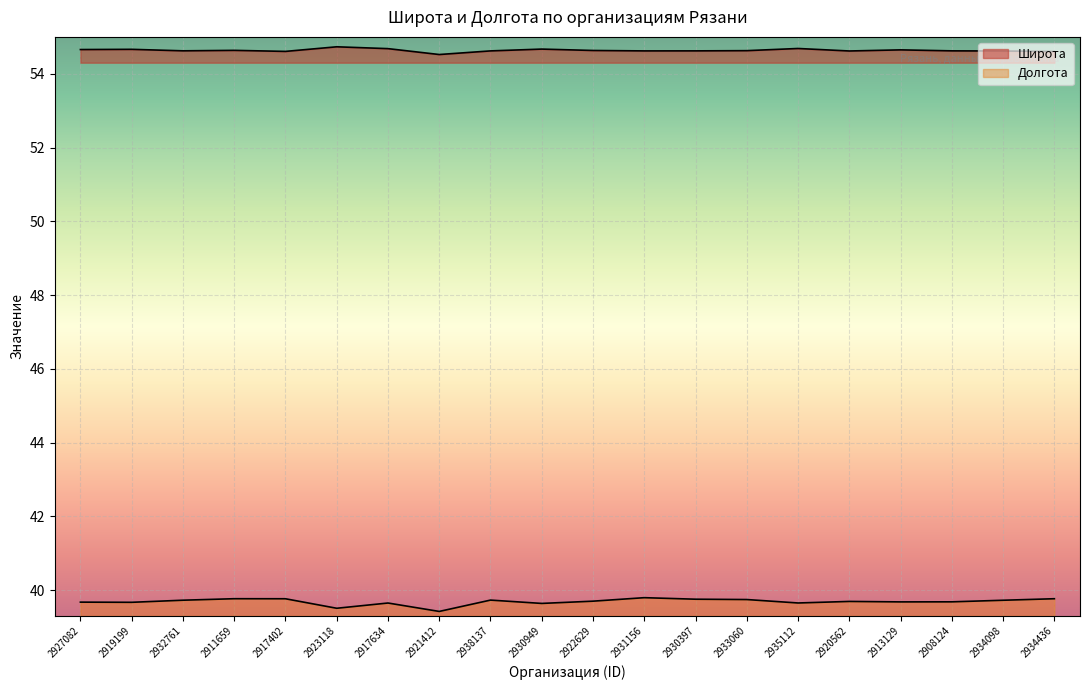

At which label does Широта reach its minimum?

2921412